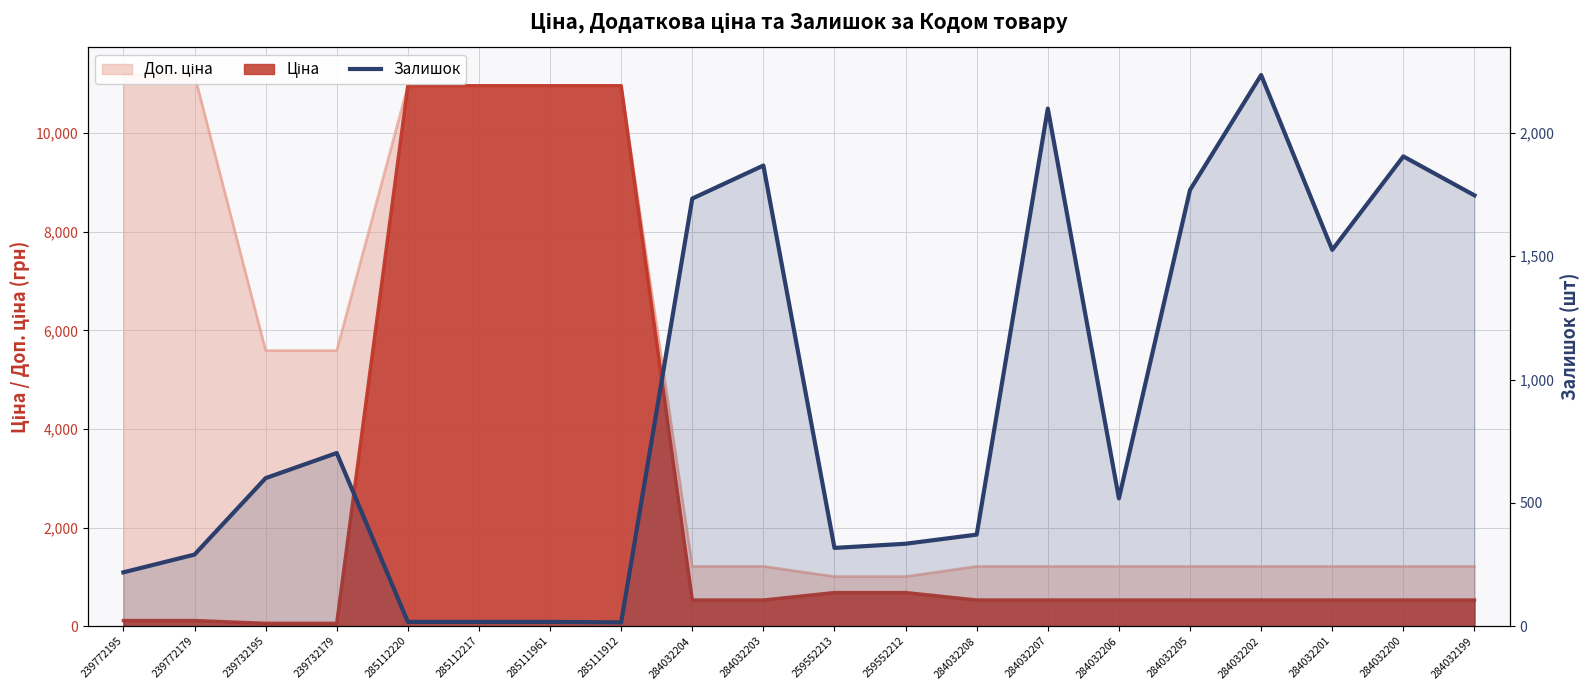

What is the difference between the maximum and second lowest values?

2218